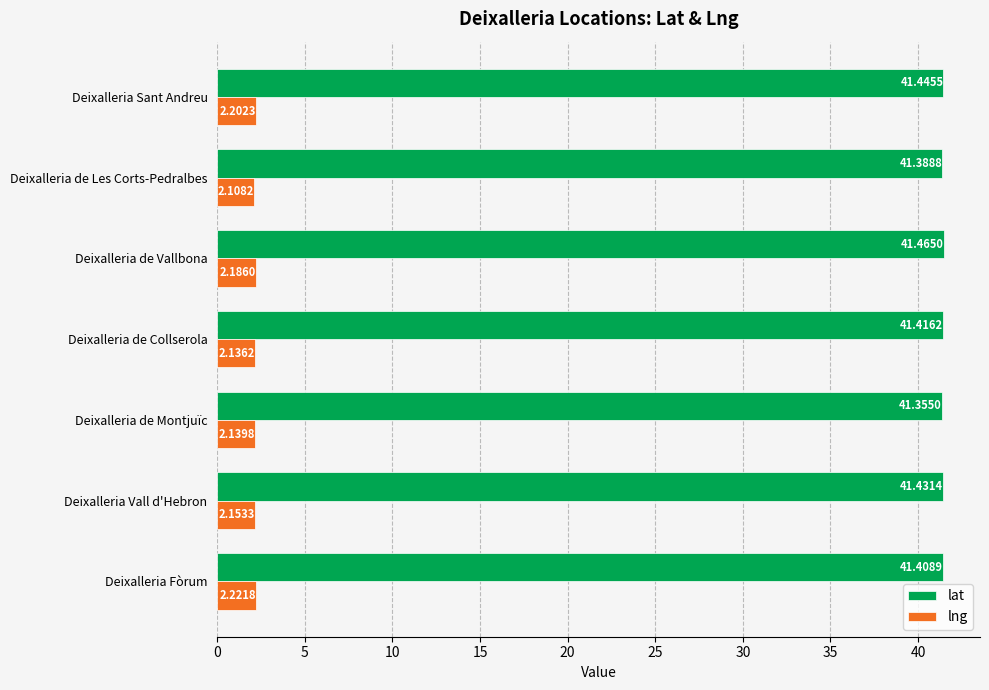

At which label is lat closest to 41?

Deixalleria de Montjuïc